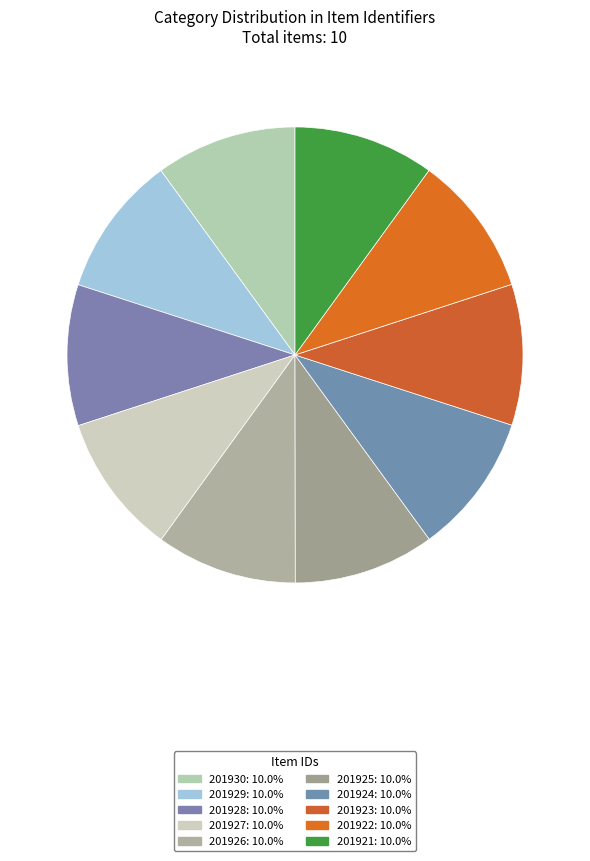

Does 201929 represent more than half of the total?

No